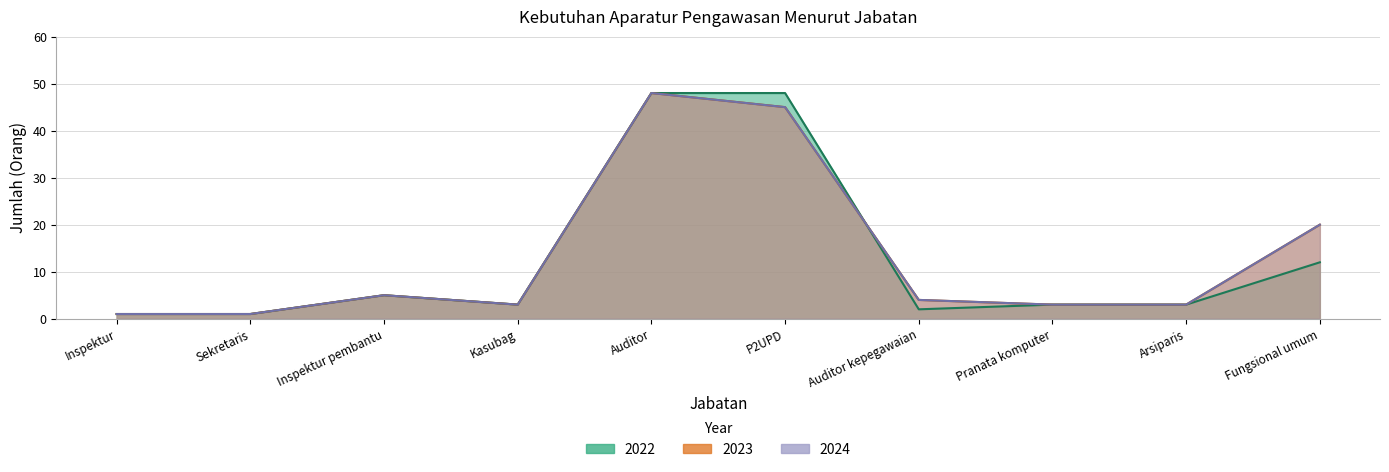

What is the label of the 2nd point from the right?

Arsiparis